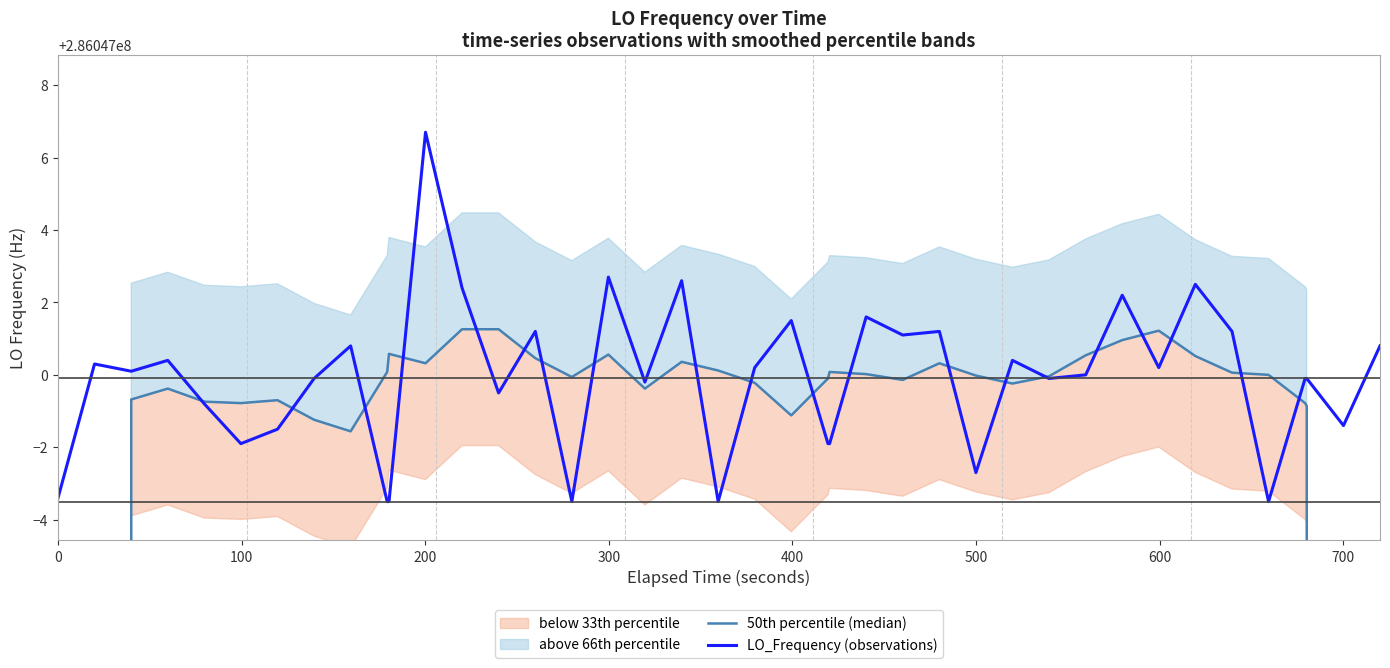

Which series has the largest total across all categories?

LO_Frequency (observations)